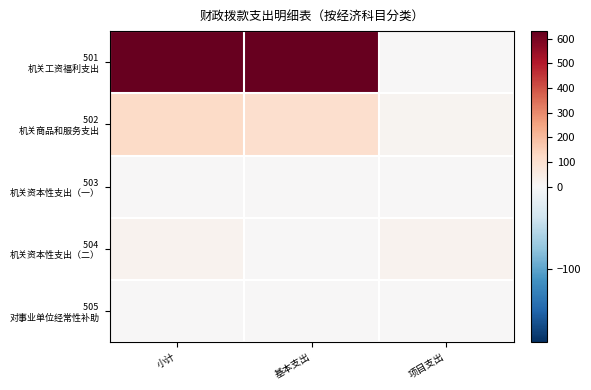

What is the spread (max minus min) of values at 小计?

630.0